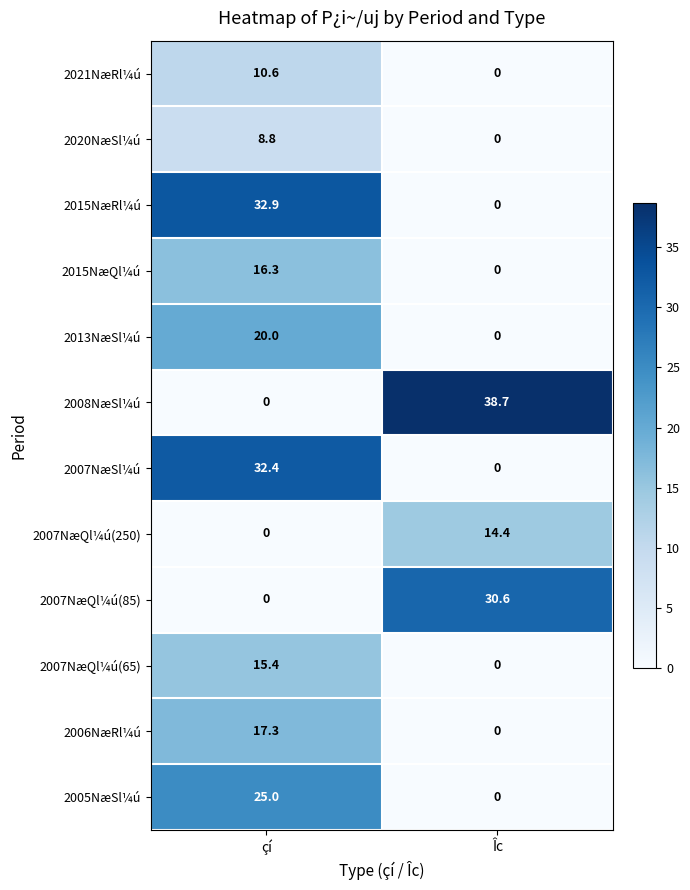

The value of 2007NæQl¼ú(85) at Îc is 30.6. True or false?

True